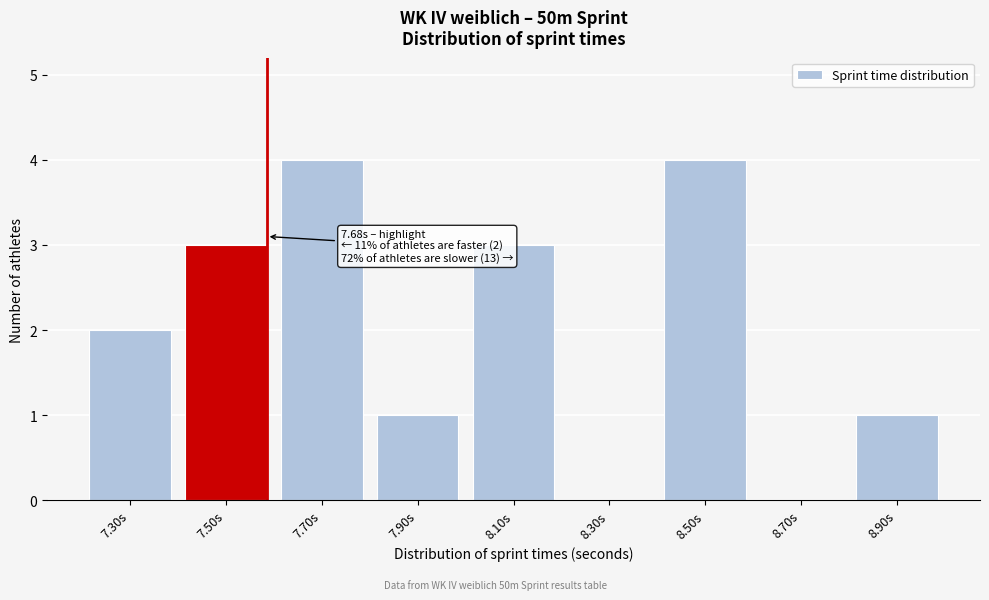

Reading right to left, list all the values displayed in this chart.

8.90s=1	8.70s=0	8.50s=4	8.30s=0	8.10s=3	7.90s=1	7.70s=4	7.50s=3	7.30s=2